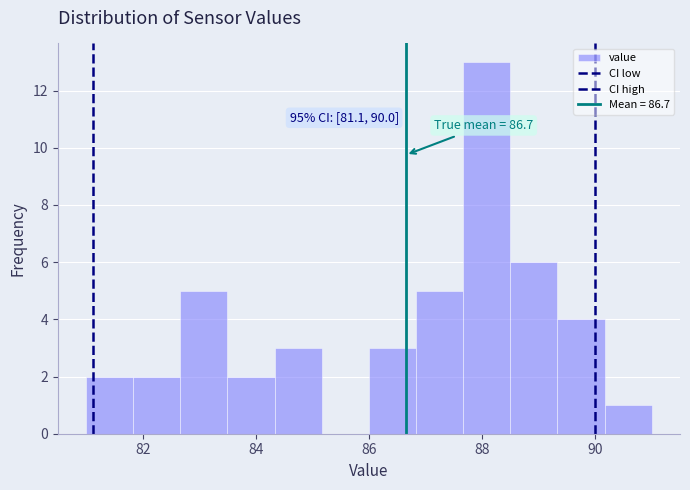

Over which range of the x-axis is the bar tallest?

87.6 to 88.6